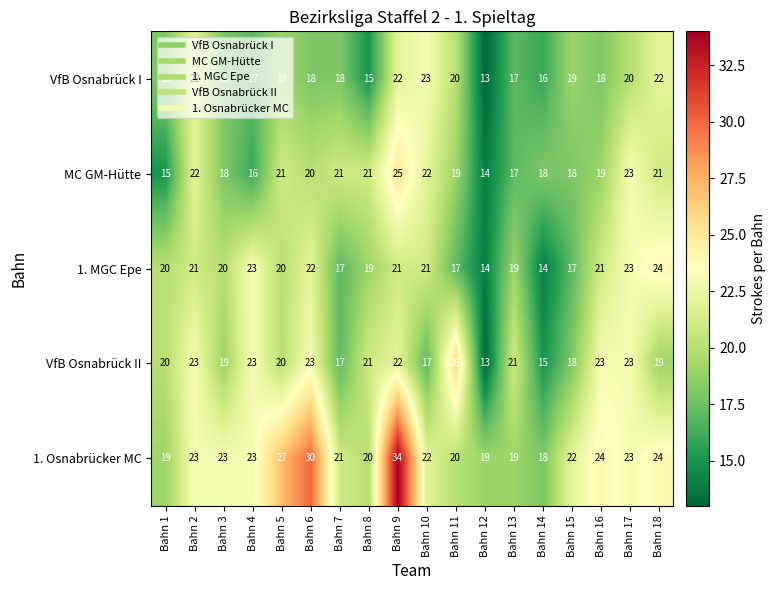

Which series has the largest range (max minus min)?

1. Osnabrücker MC